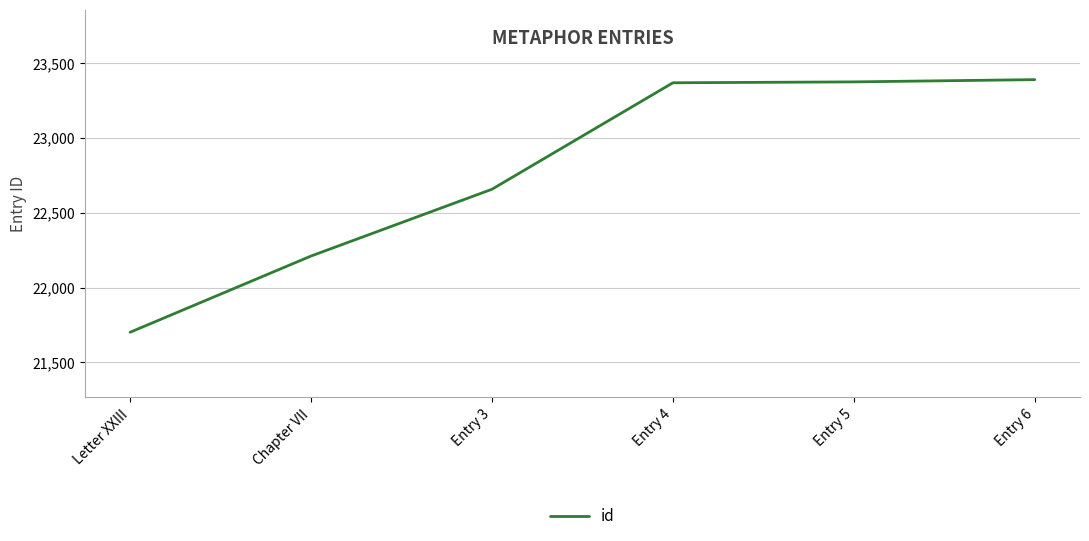

What is the ratio of the value at Chapter VII to the value at Entry 3?

1.0